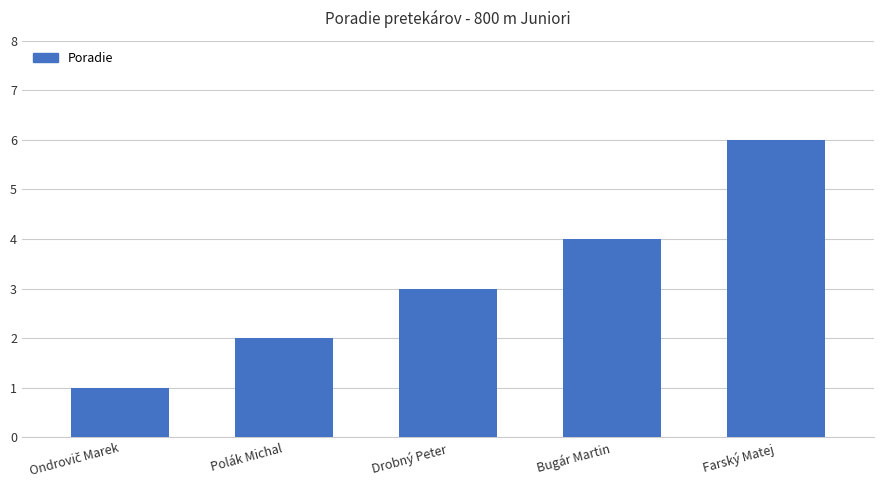

Between Farský Matej and Polák Michal, which is larger?

Farský Matej